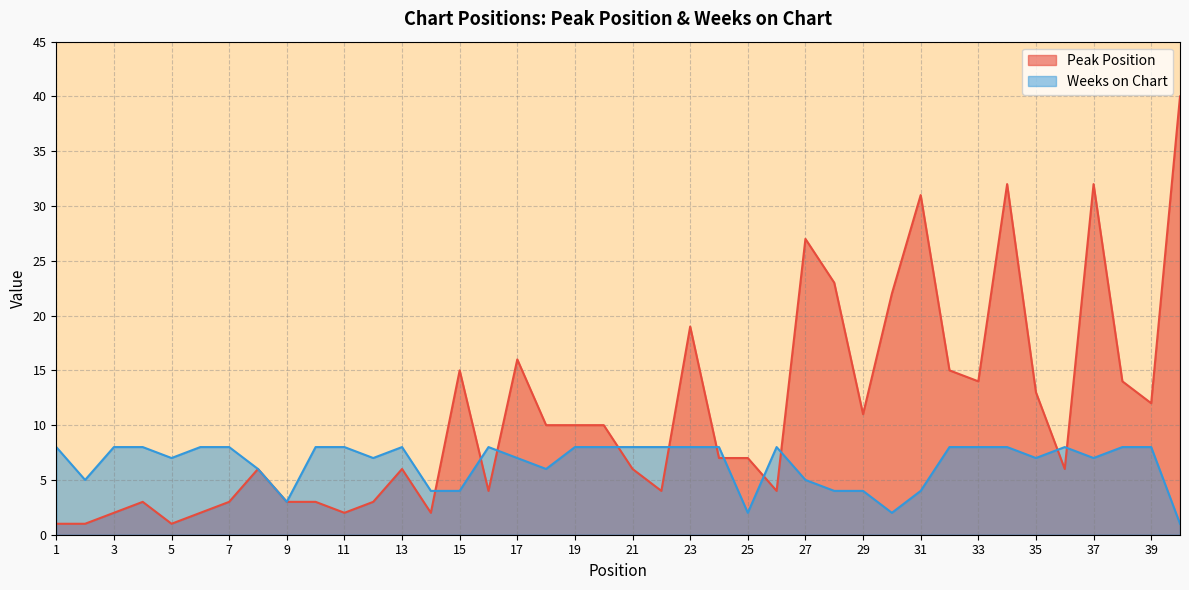

Which series has the widest spread of values?

Peak Position